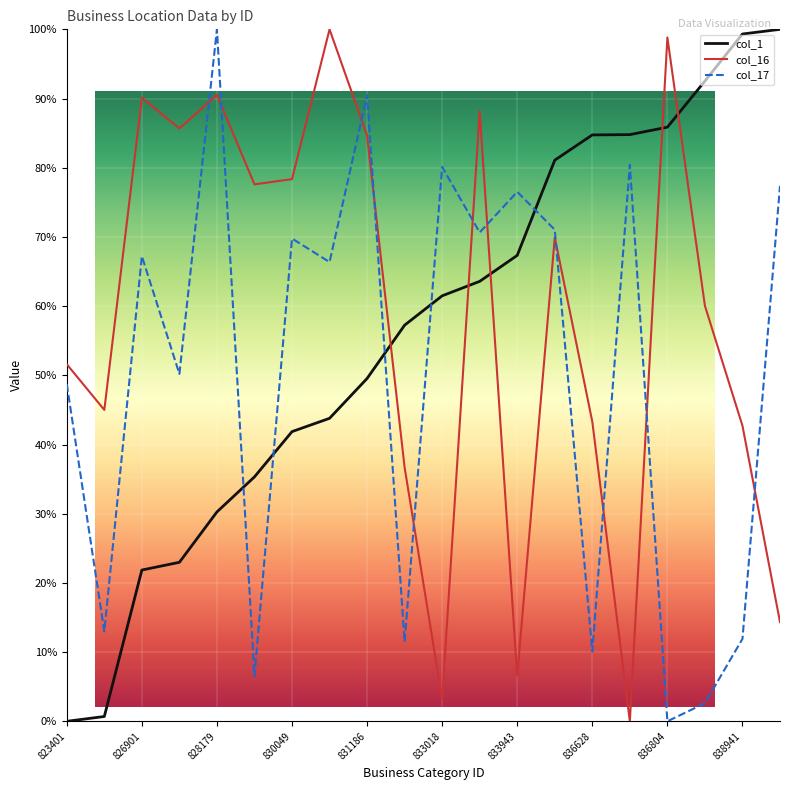

What is the spread (max minus min) of values at 832377?

45.8